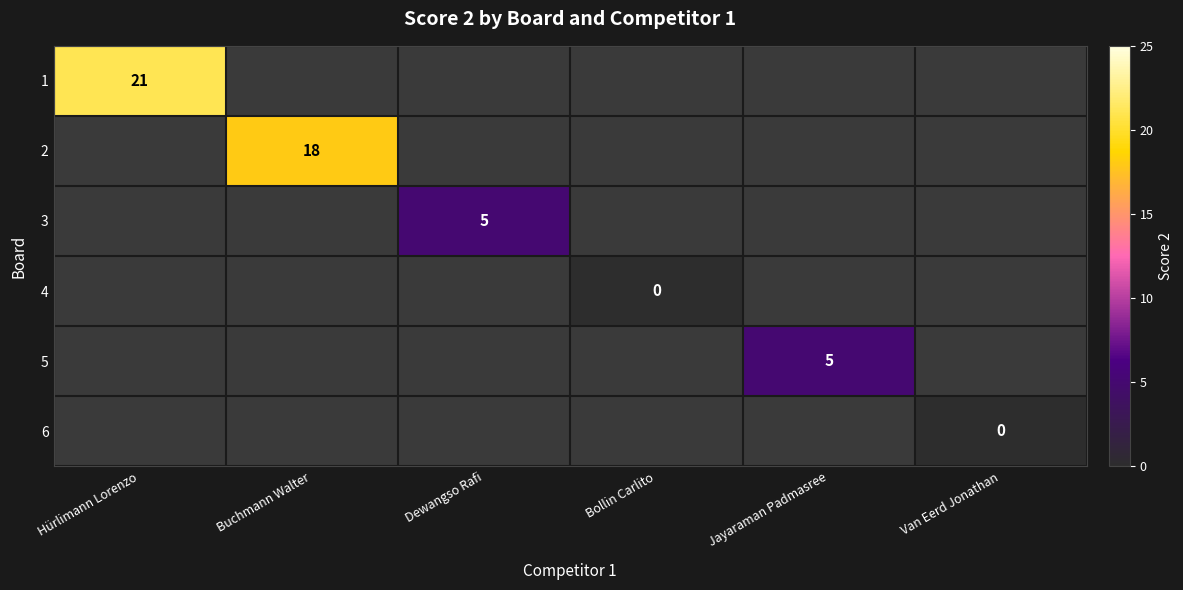

Rank the series by their maximum value, from highest to lowest.

1, 2, 3, 4, 5, 6